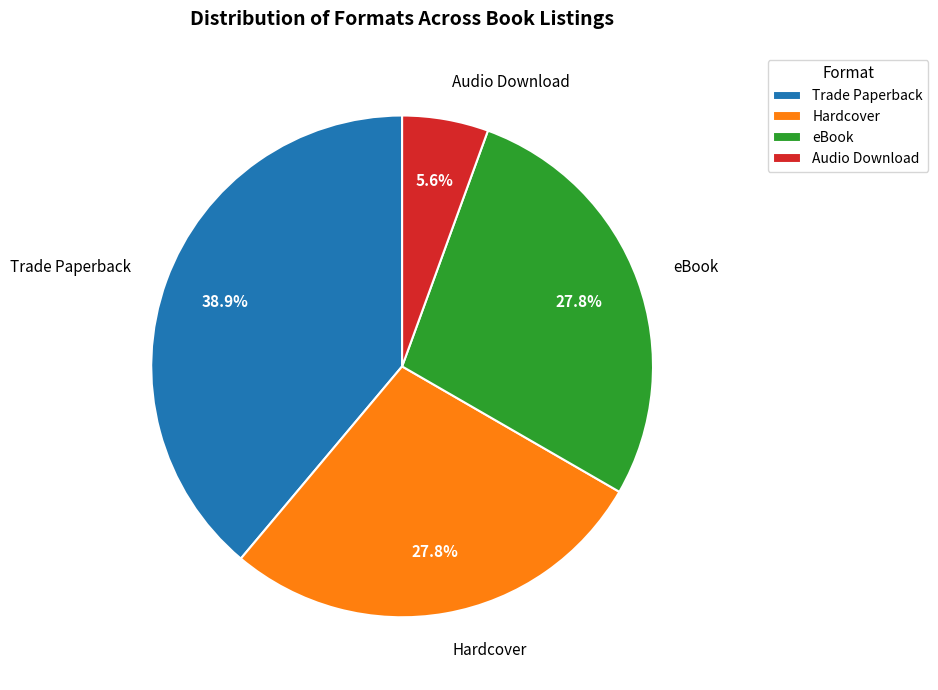

Which has a higher value, Audio Download or eBook?

eBook